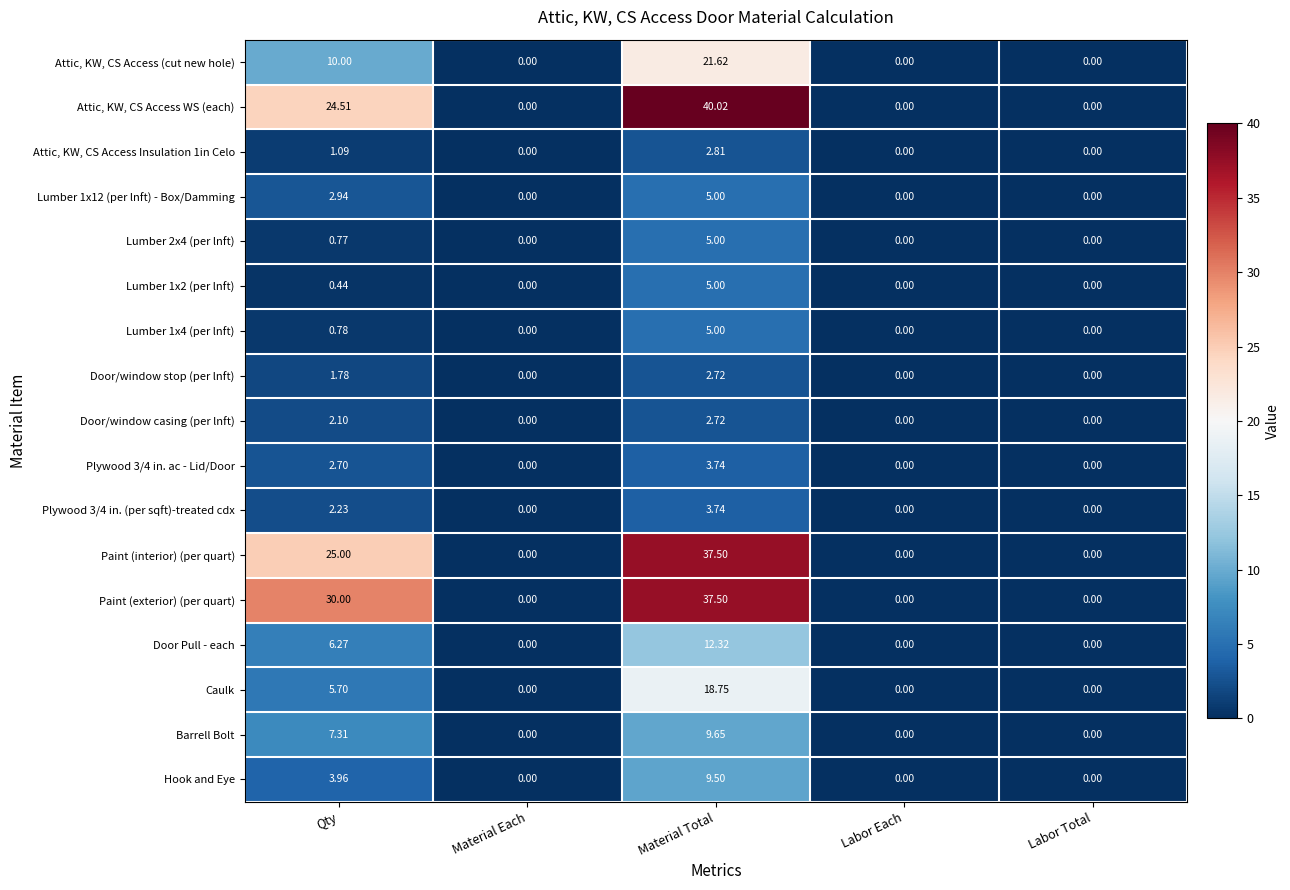

How many distinct data groups are displayed?

17